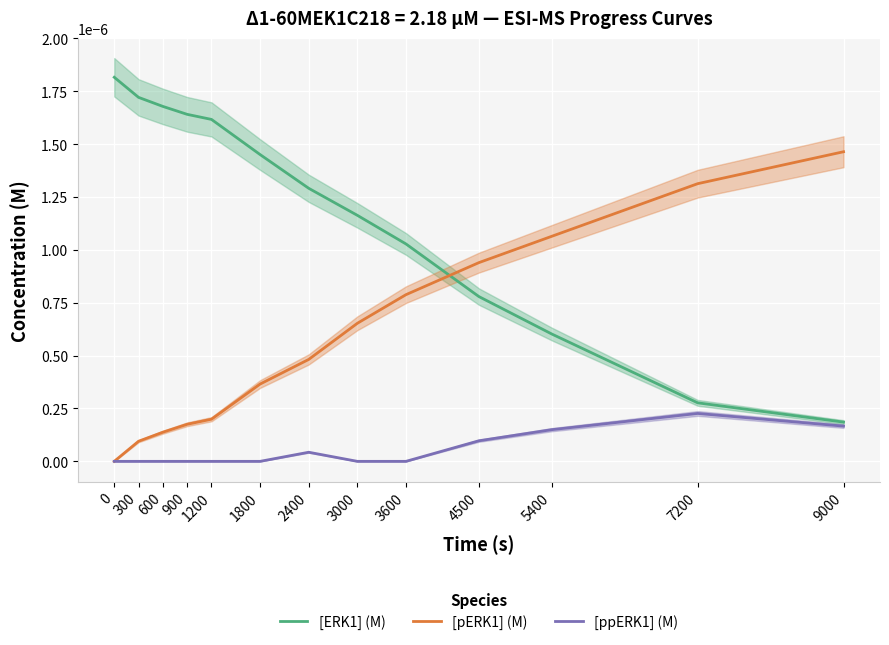

True or false: [pERK1] (M) has a value of 0.0 at 900.

False